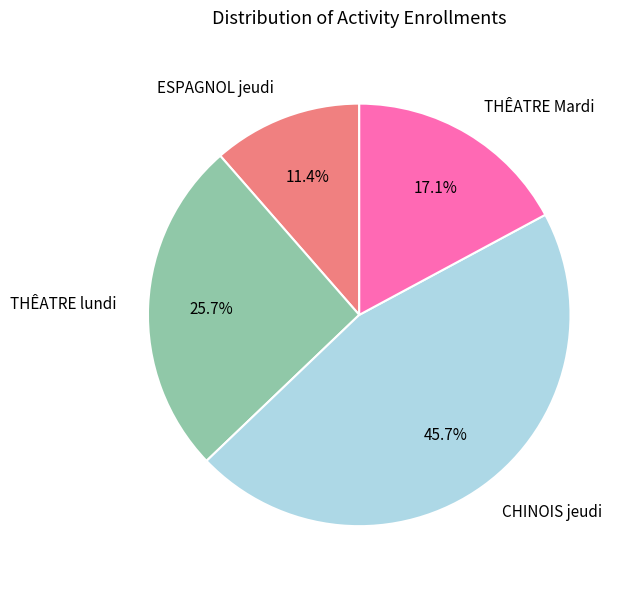

To the nearest percent, what percentage of the pie is CHINOIS jeudi?

46%